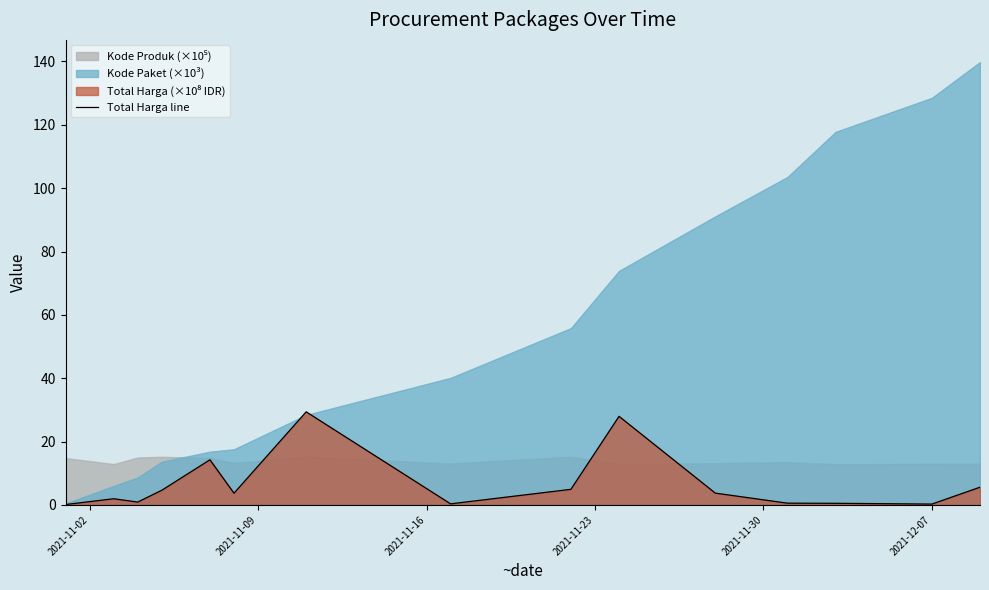

At which label is the value closest to 14?

2021-11-30